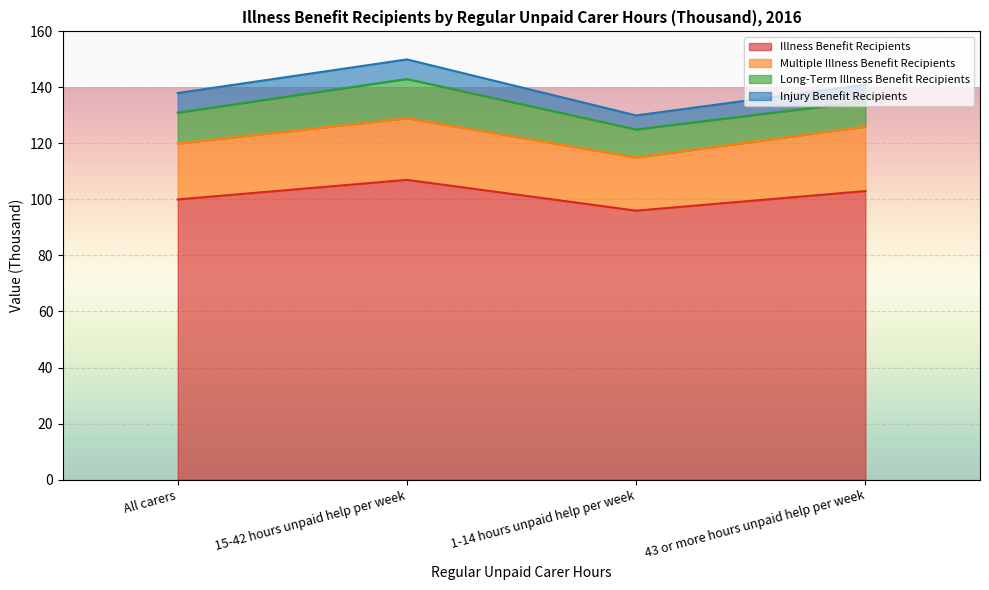

What is the difference between the maximum and minimum values in the Long-Term Illness Benefit Recipients series?

5